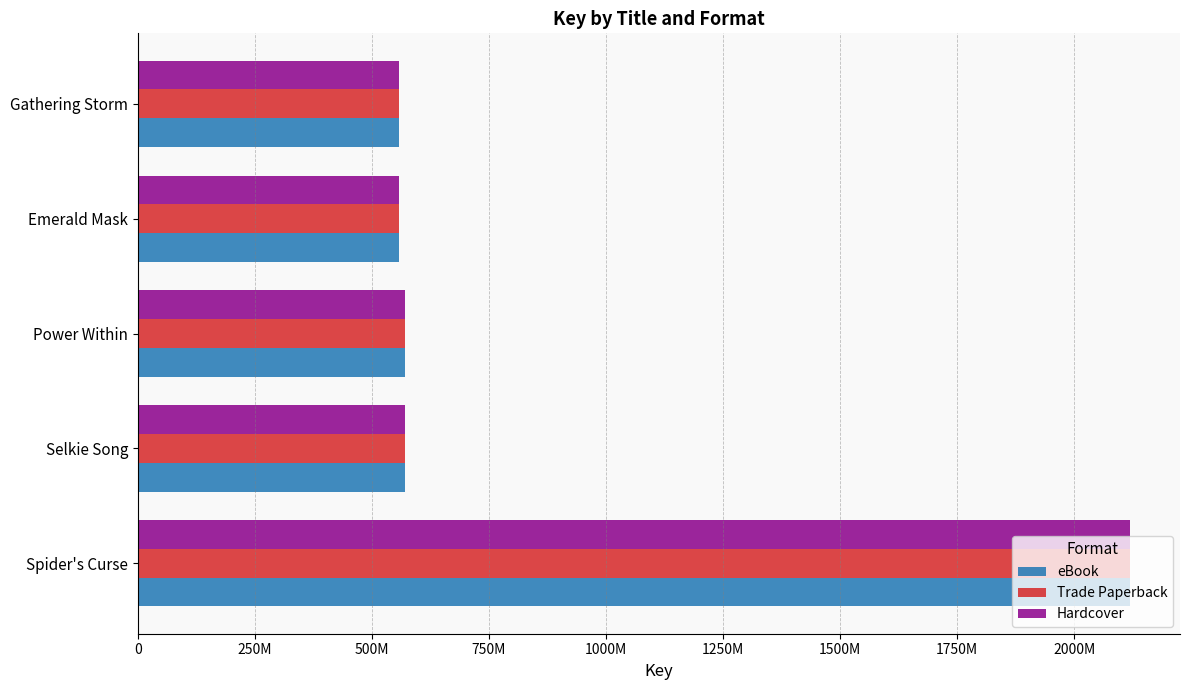

What is the sum of all Hardcover values?

4373591166